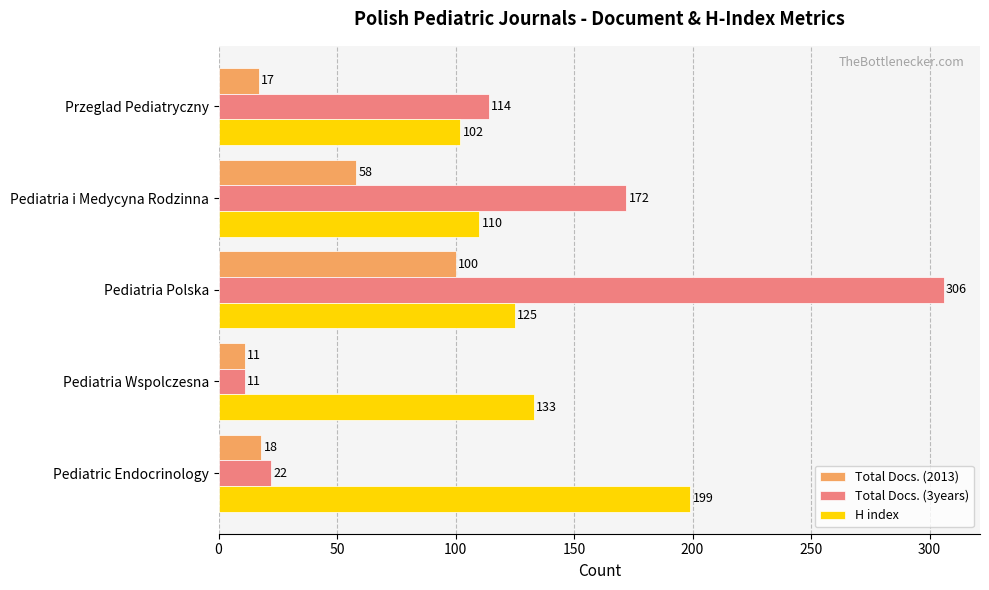

At which category is the sum across all series the highest?

Pediatria Polska